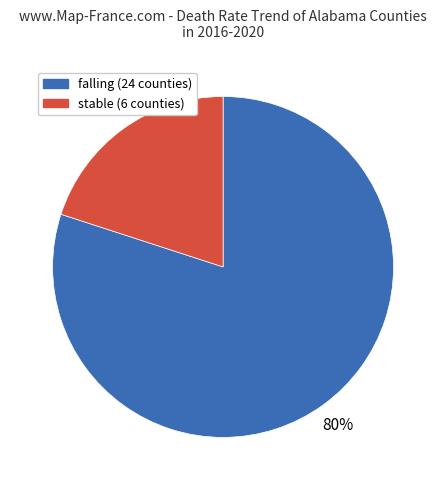

Count the number of slices in the pie.

2